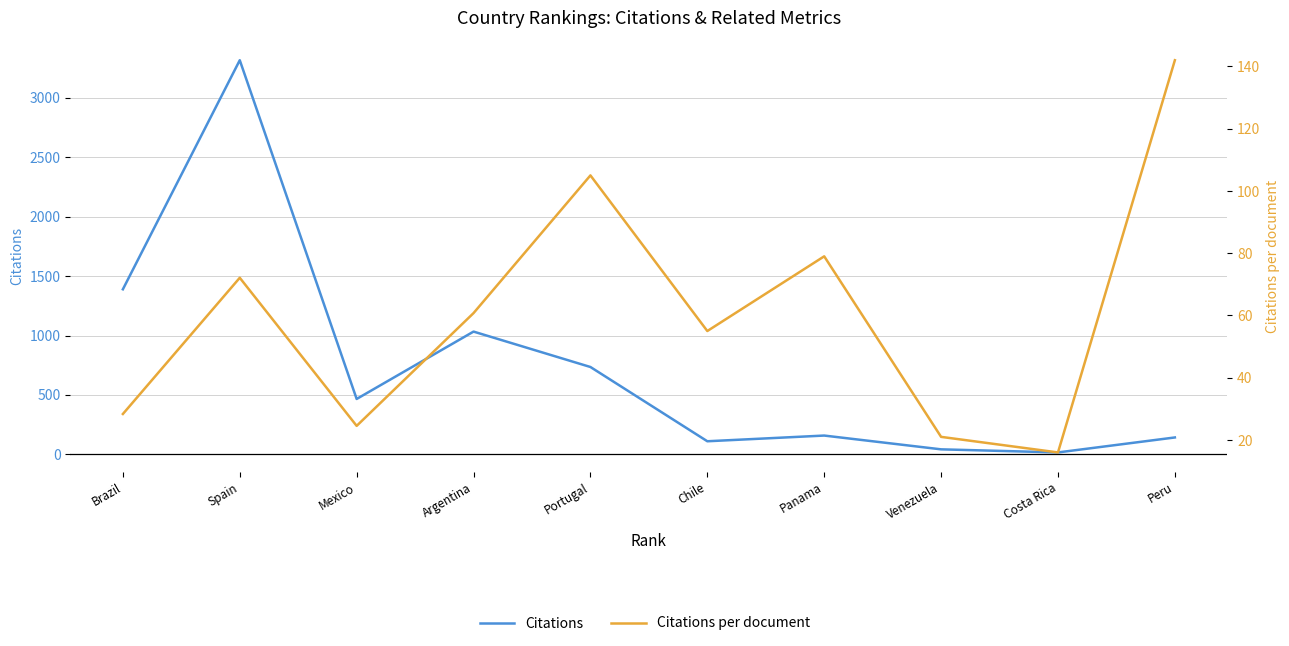

Reading left to right, list all the values displayed in this chart.

Citations: Brazil=1389.0	Spain=3317.0	Mexico=466.0	Argentina=1033.0	Portugal=735.0	Chile=110.0	Panama=158.0	Venezuela=42.0	Costa Rica=16.0	Peru=142.0
Citations per document: Brazil=28.4	Spain=72.1	Mexico=24.5	Argentina=60.8	Portugal=105.0	Chile=55.0	Panama=79.0	Venezuela=21.0	Costa Rica=16.0	Peru=142.0